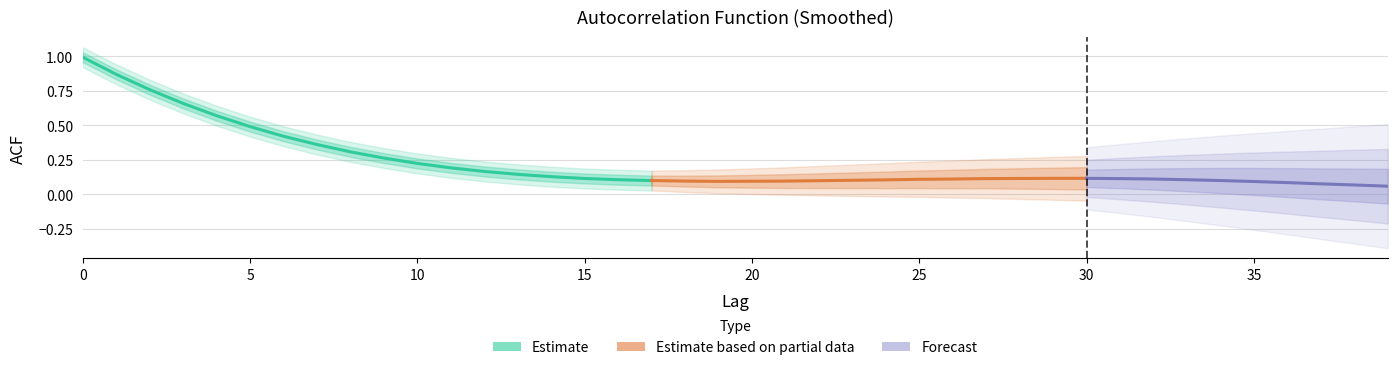

Reading left to right, extract all data points from this chart.

0=1.0	1=0.9	2=0.8	3=0.7	4=0.6	5=0.5	6=0.4	7=0.4	8=0.3	9=0.3	10=0.2	11=0.2	12=0.2	13=0.1	14=0.1	15=0.1	16=0.1	17=0.1	18=0.1	19=0.1	20=0.1	21=0.1	22=0.1	23=0.1	24=0.1	25=0.1	26=0.1	27=0.1	28=0.1	29=0.1	30=0.1	31=0.1	32=0.1	33=0.1	34=0.1	35=0.1	36=0.1	37=0.1	38=0.1	39=0.1